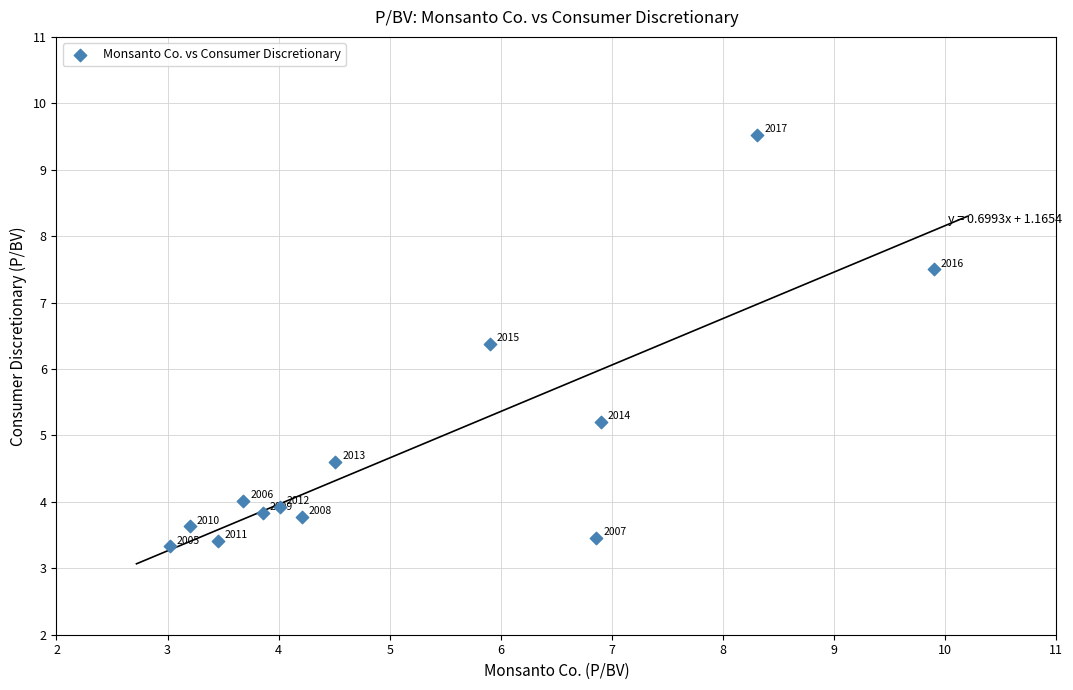

What Y value in the scatter plot is closest to 6?

6.4